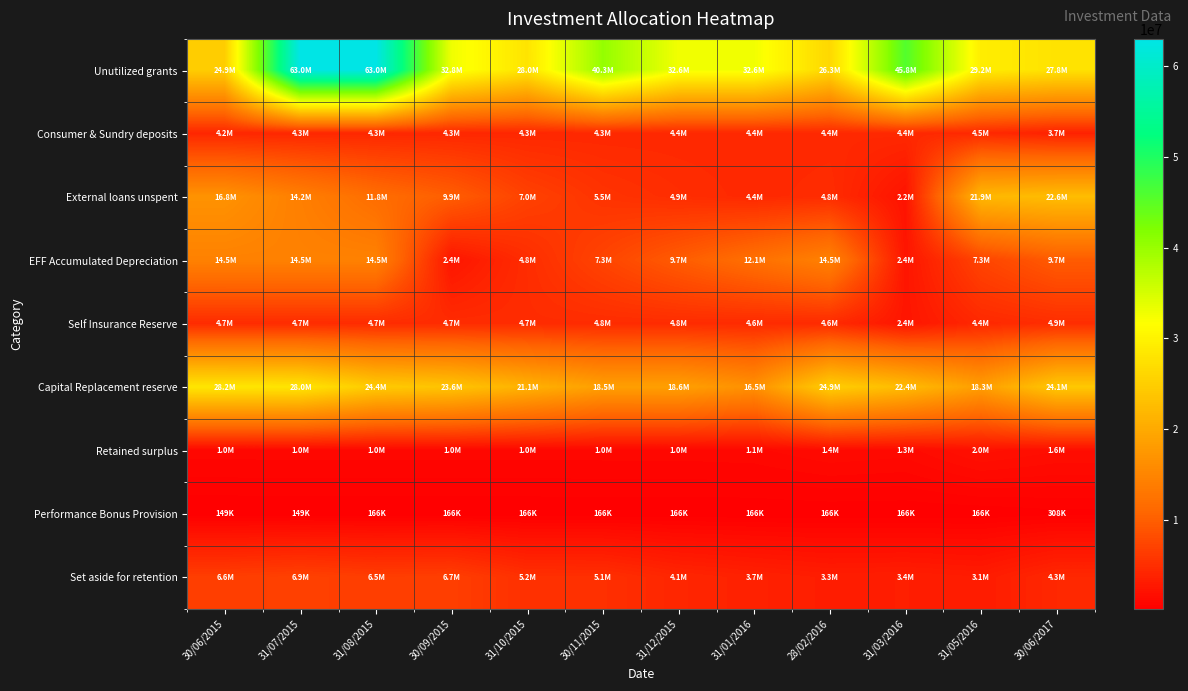

Which series has the largest total across all categories?

Unutilized grants